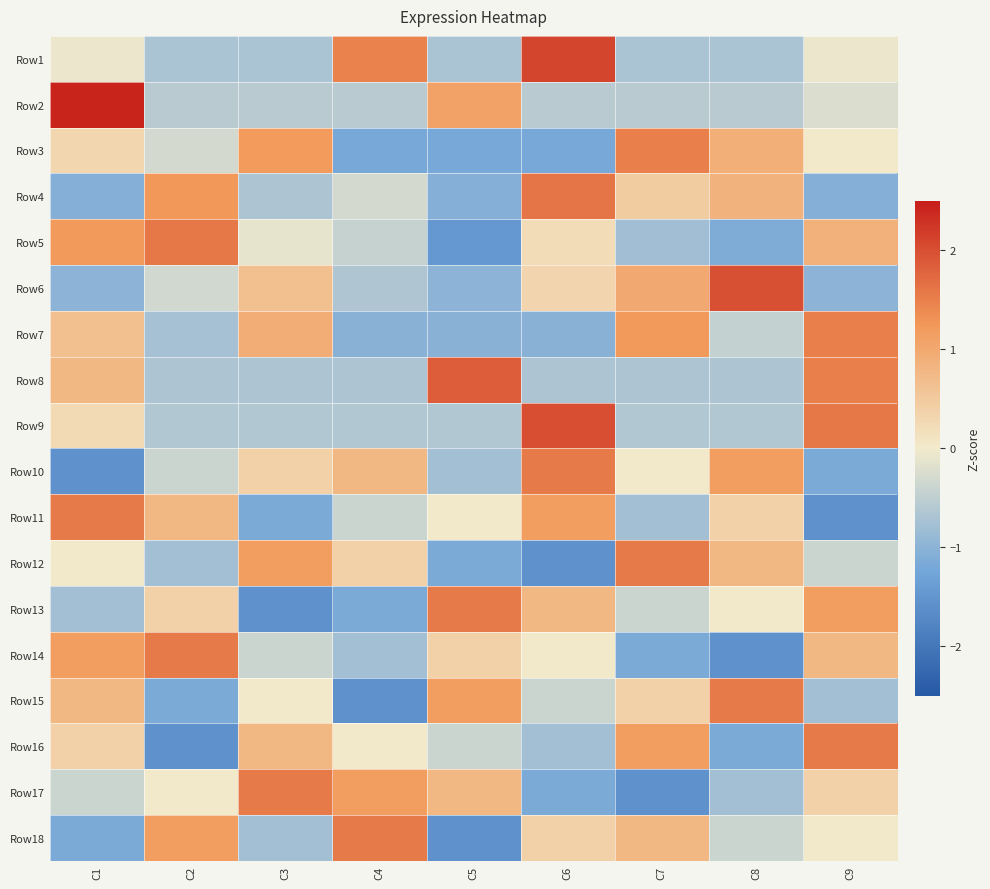

List the series in order of their peak value, lowest first.

Row7, Row3, Row10, Row11, Row12, Row13, Row14, Row15, Row16, Row17, Row18, Row5, Row4, Row8, Row6, Row9, Row1, Row2